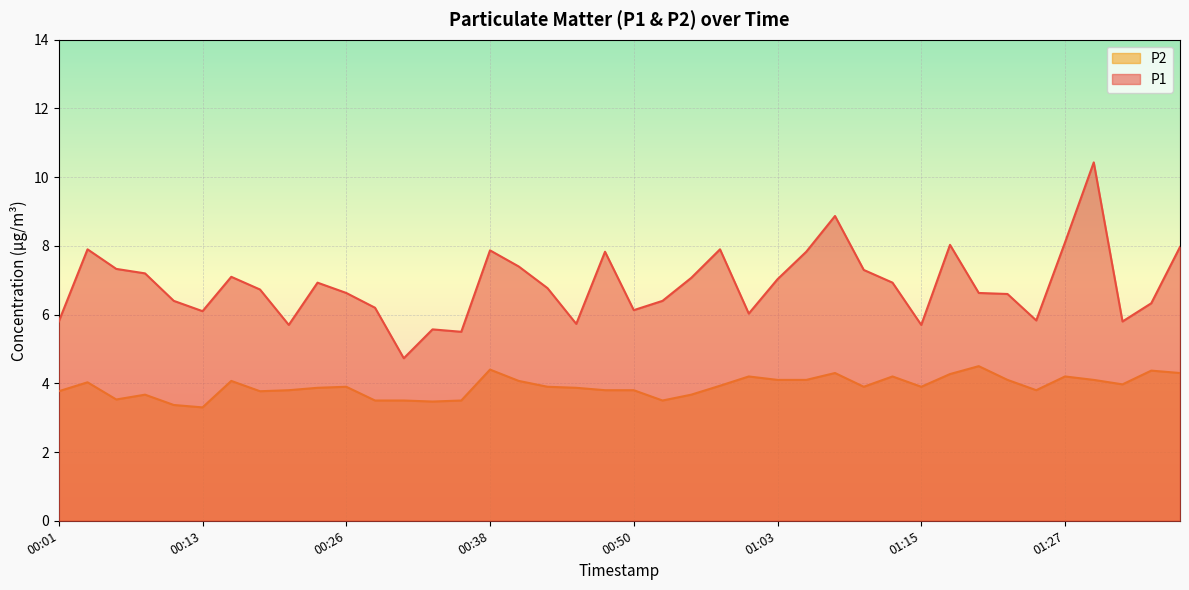

Is the value of P2 at 00:48 greater than the value of P1 at 01:13?

No